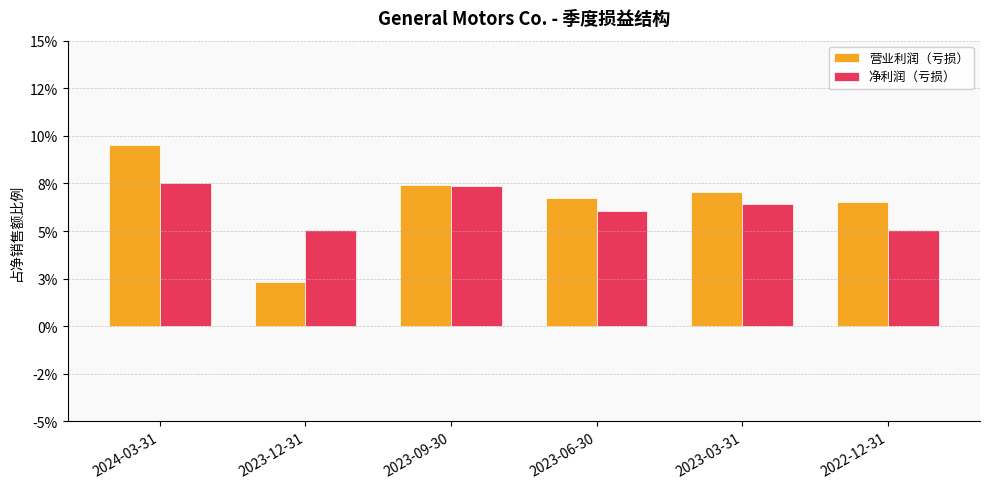

List the series in order of their peak value, lowest first.

净利润（亏损）, 营业利润（亏损）